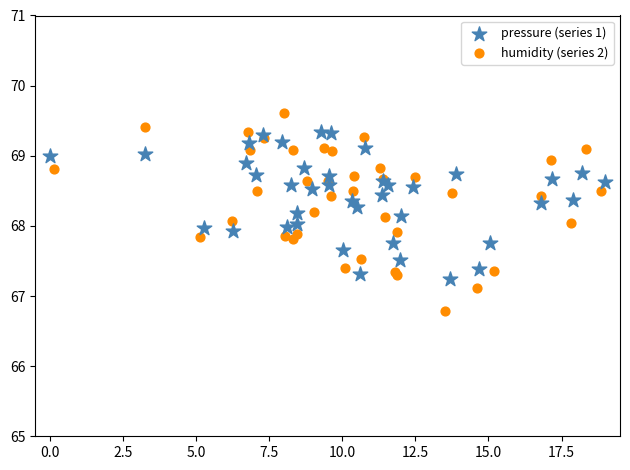

Which series reaches the minimum Y coordinate?

humidity (series 2)